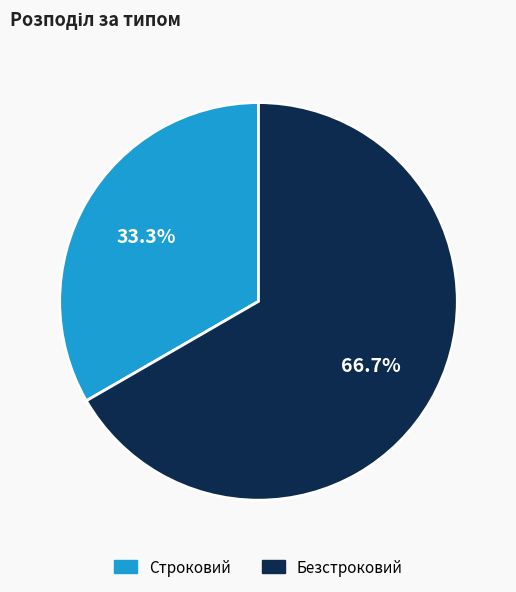

Rank the categories by value from lowest to highest.

Строковий, Безстроковий